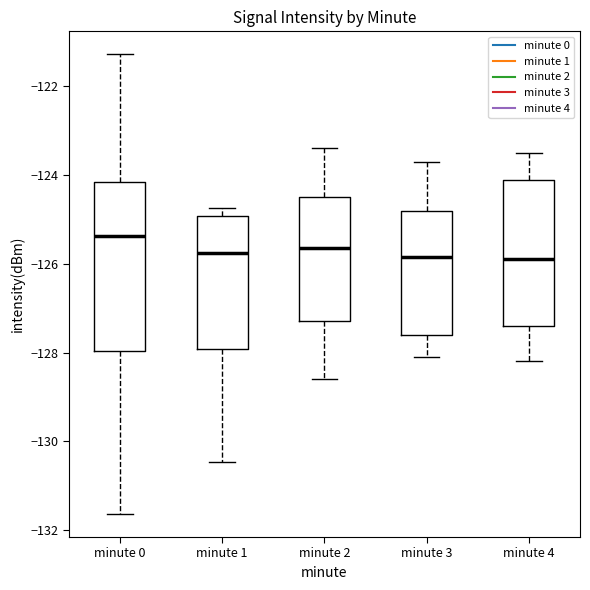

Comparing the boxes themselves (not the whiskers), which one is the tallest?

minute 0